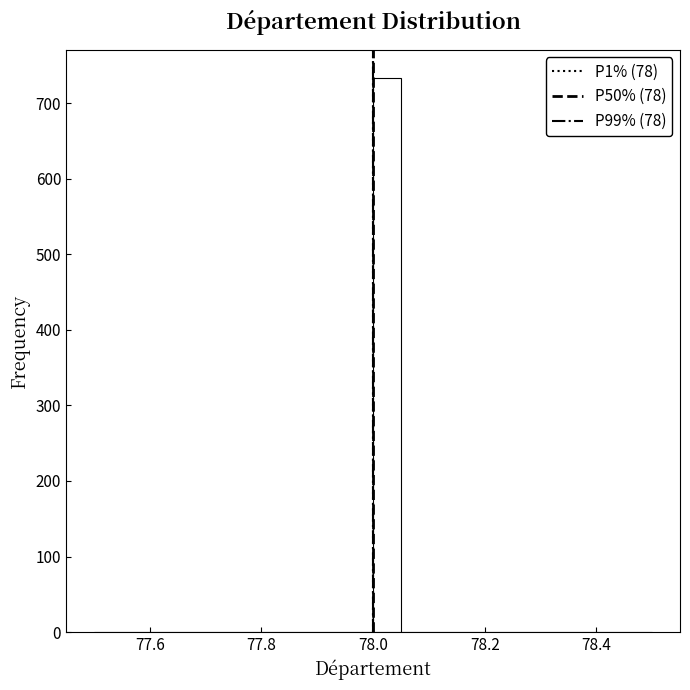

Around what value on the x-axis is the tallest bar? Give the approximate position of its centre, as read against the axis.

78.02